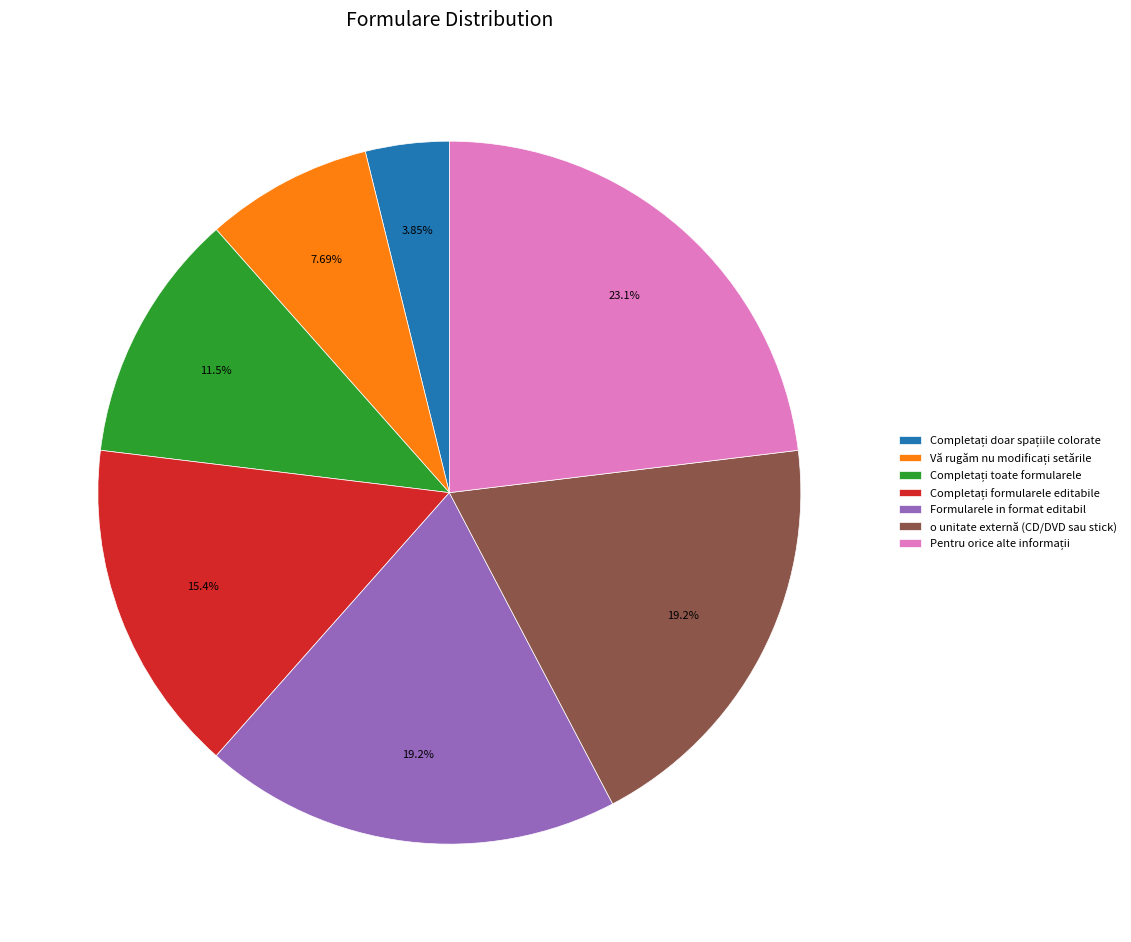

Is there a majority slice in this chart?

No